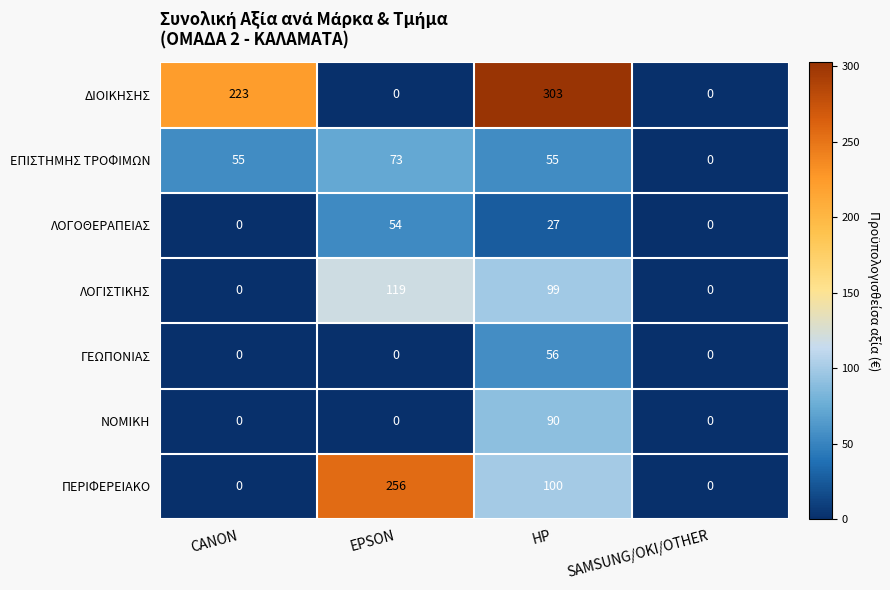

Is it true that ΠΕΡΙΦΕΡΕΙΑΚΟ equals 256 at EPSON?

True